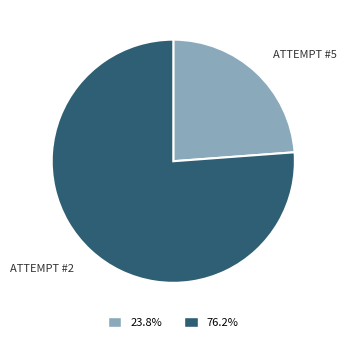

Is there a majority slice in this chart?

Yes